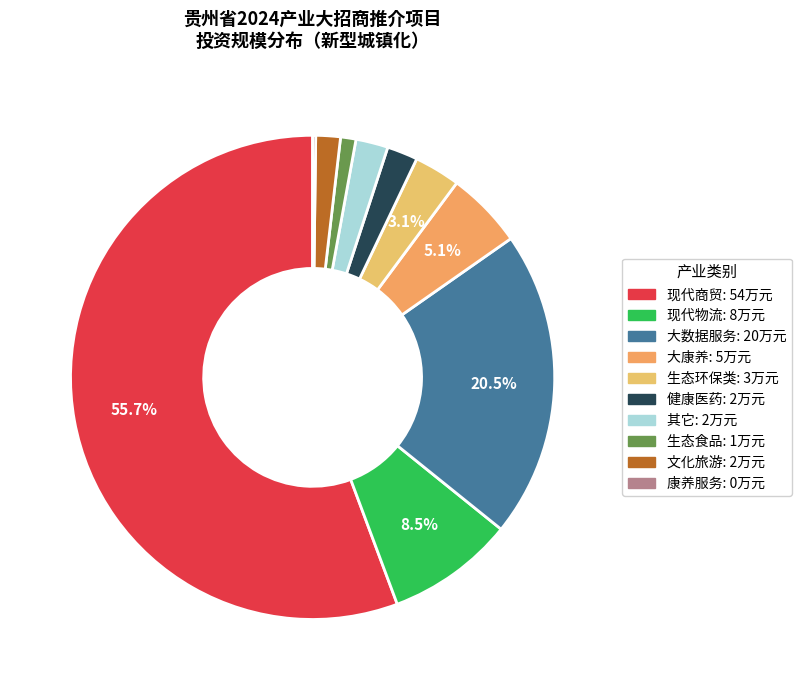

Is the sum of 其它 and 大数据服务 greater than half?

No